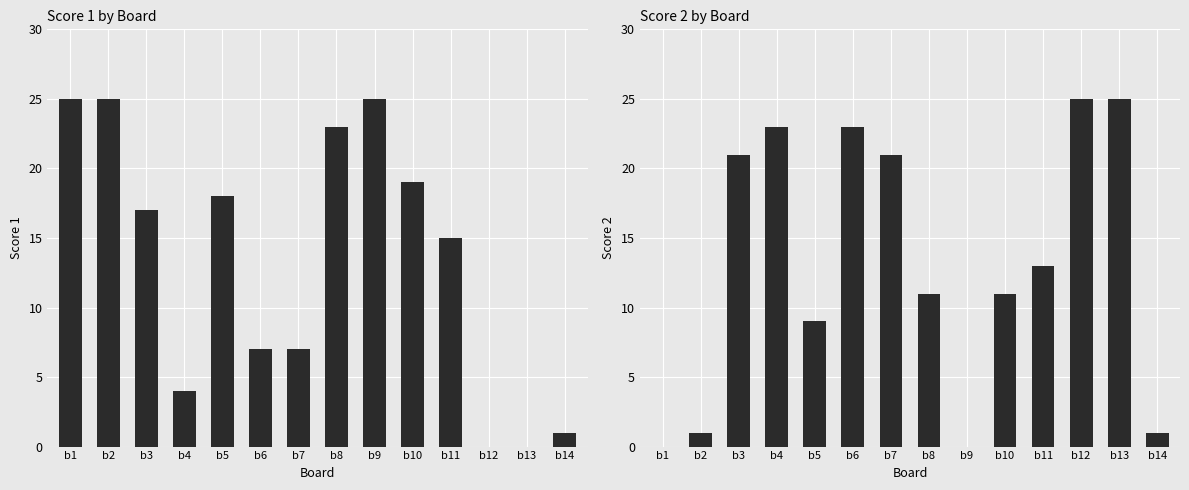

Which label corresponds to the largest value in the chart?

b1